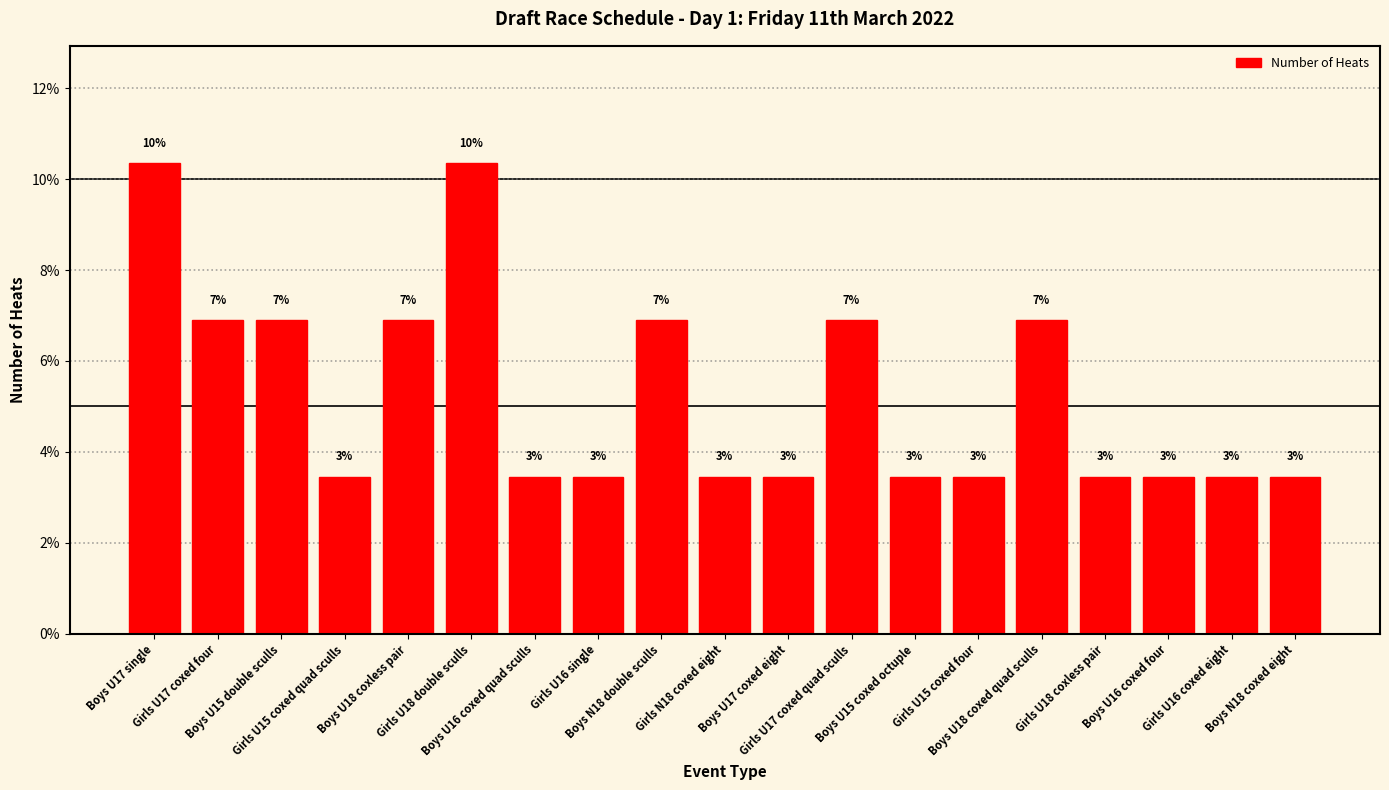

How many bars are there in total?

19